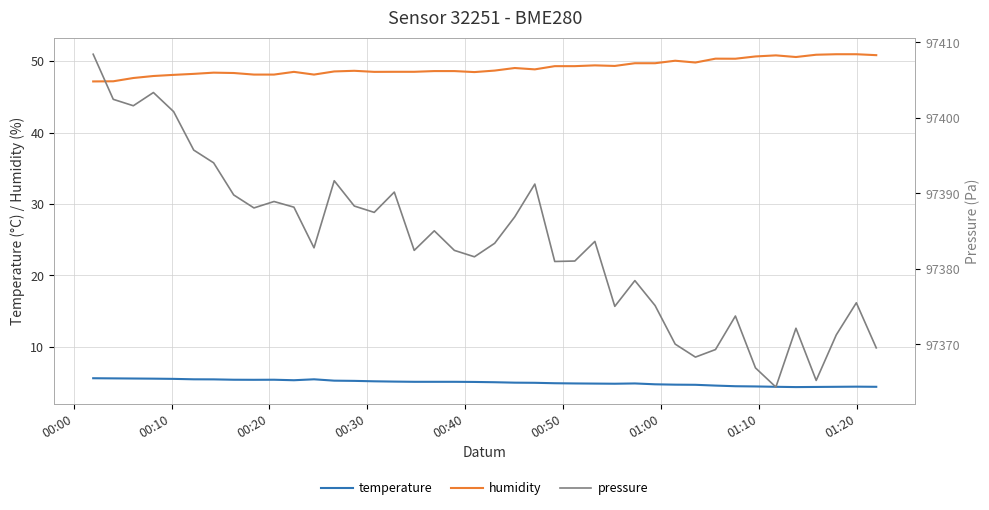

What is the maximum value for humidity?

51.0